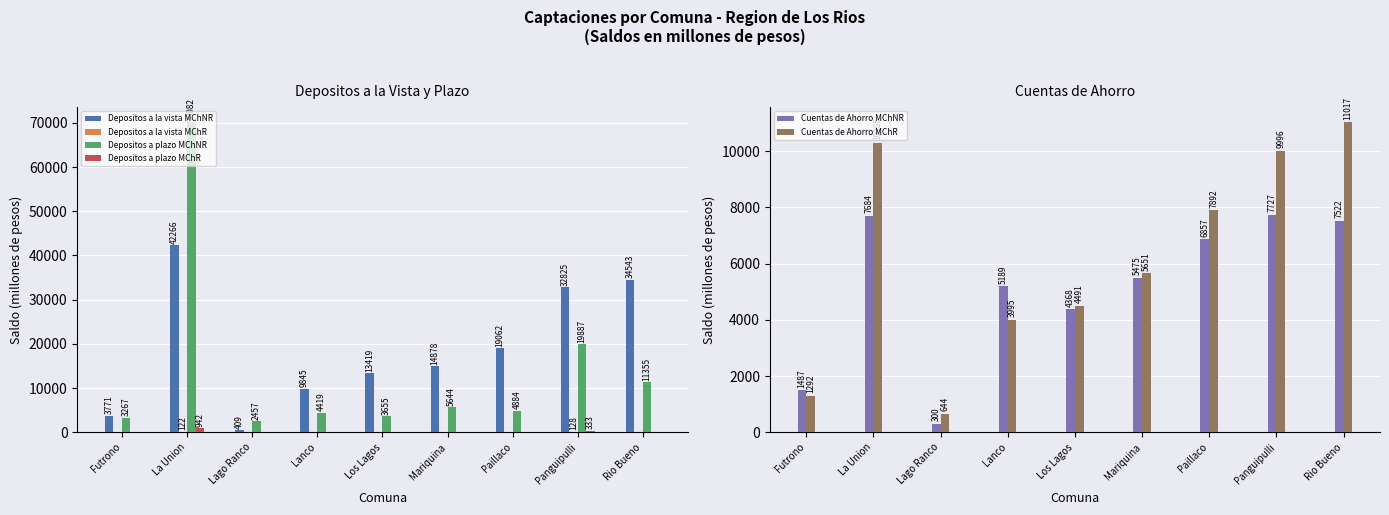

Which series changed the most between Lanco and Los Lagos?

Depositos a la vista MChNR